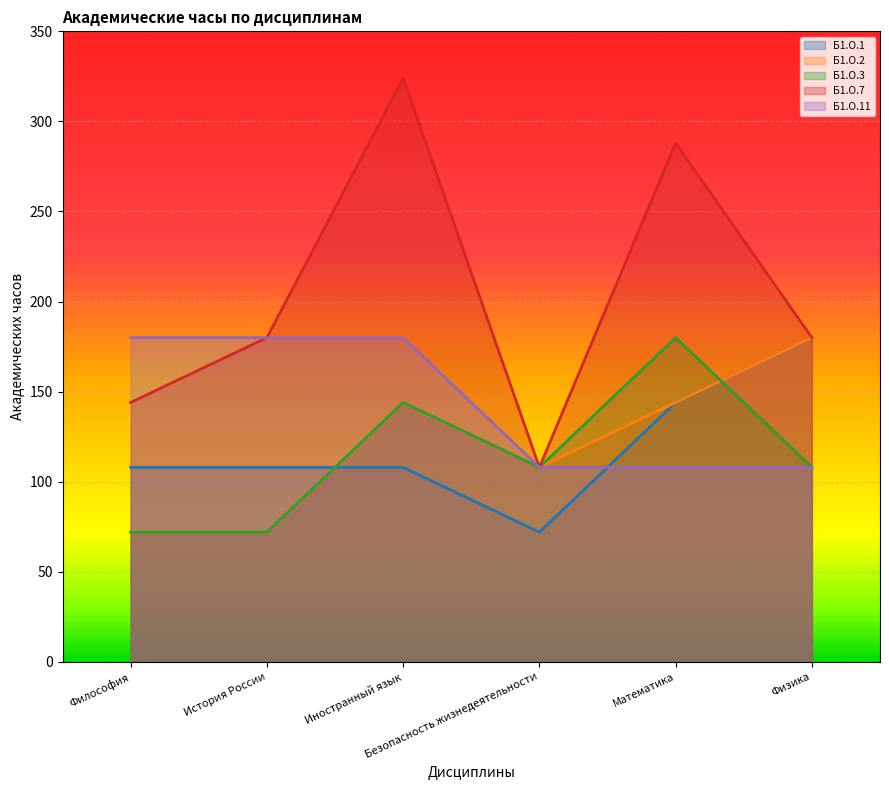

How many data points in Б1.О.11 are less than 180?

3